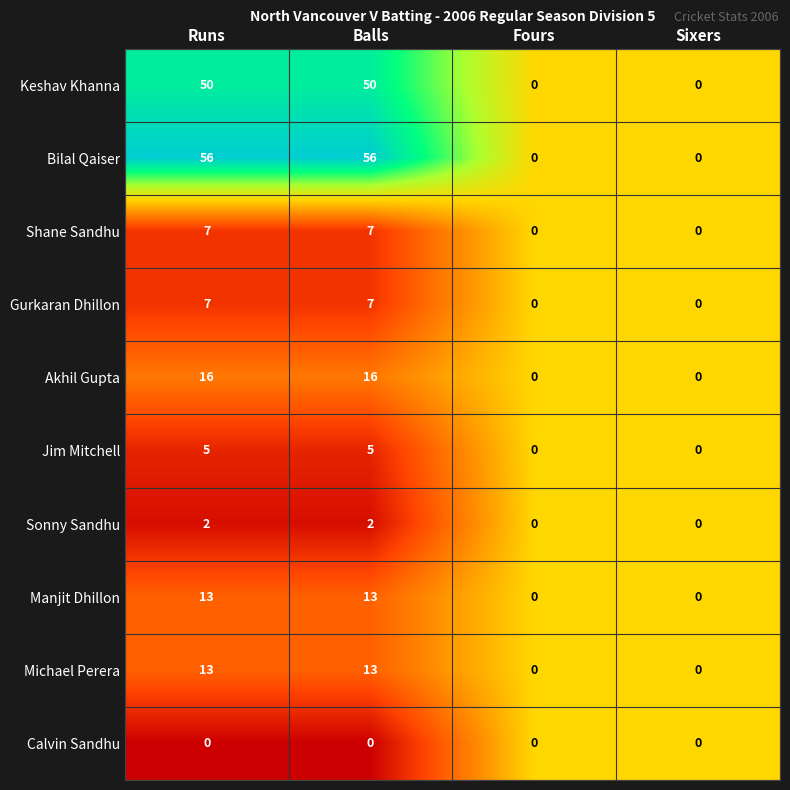

Which series has the largest total across all categories?

Bilal Qaiser